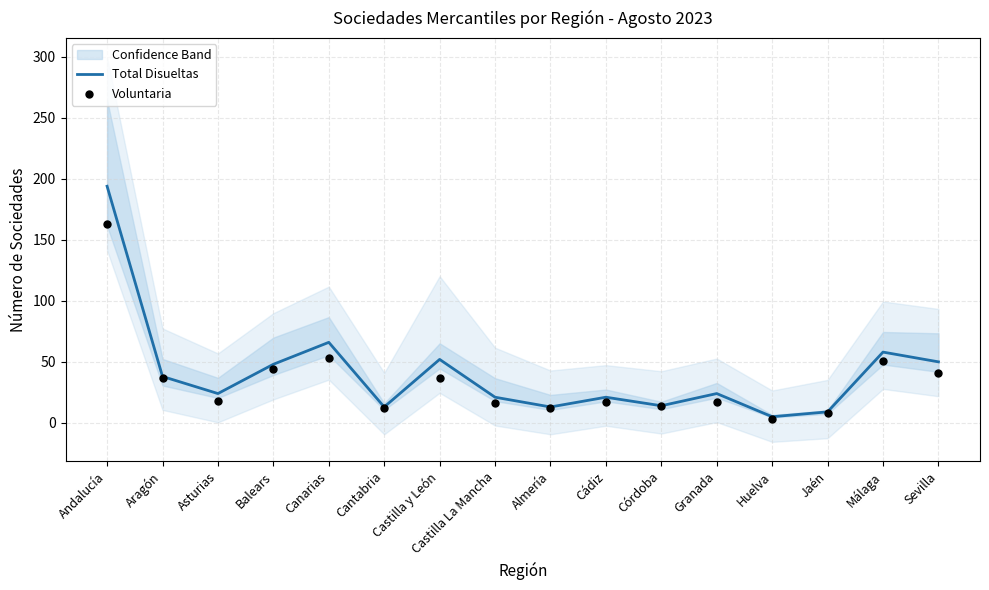

What is the total value across all series at Asturias?

42